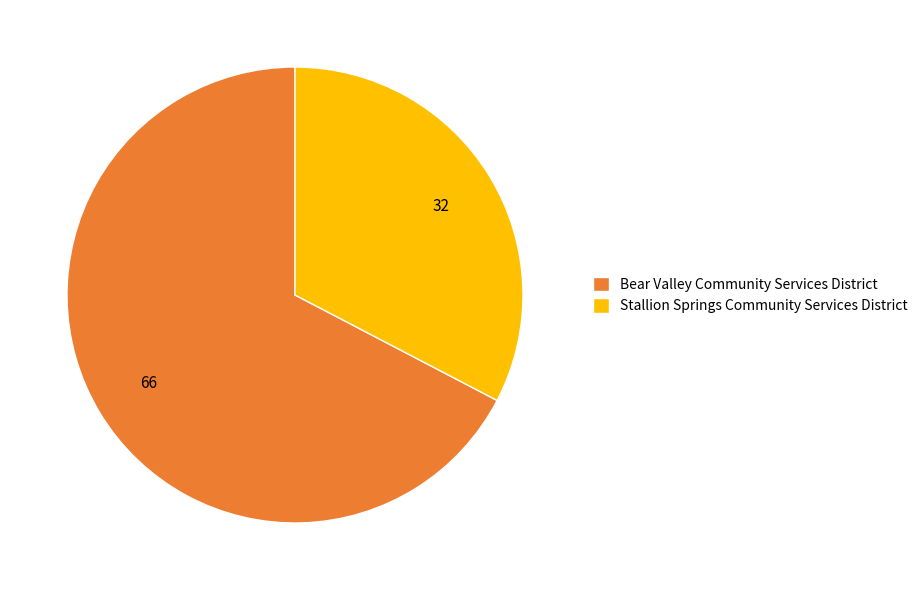

Is it true that Stallion Springs Community Services District is 46% of the pie?

False